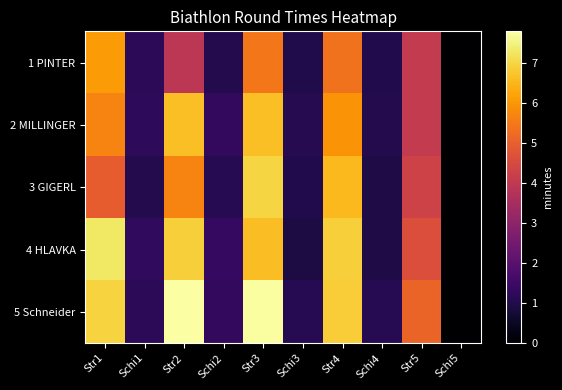

Which series changed the most between Str1 and Schi5?

4 HLAVKA